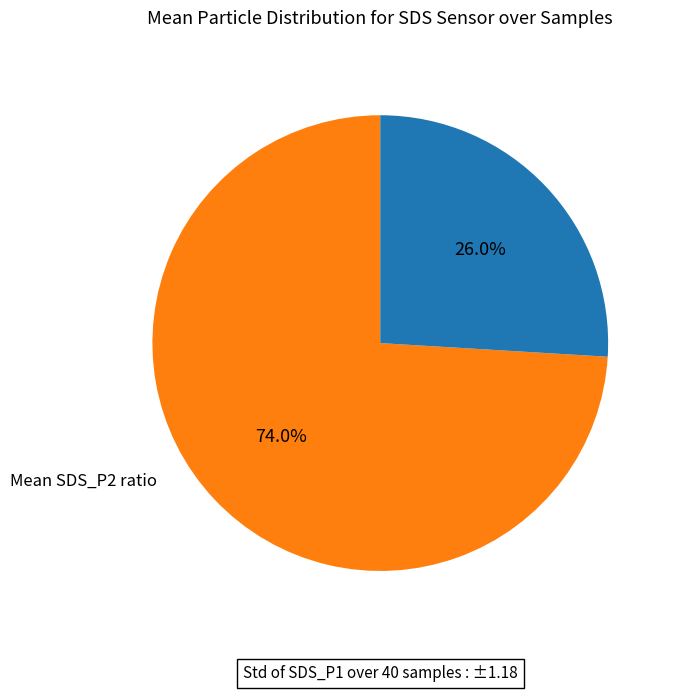

Is there a majority slice in this chart?

Yes